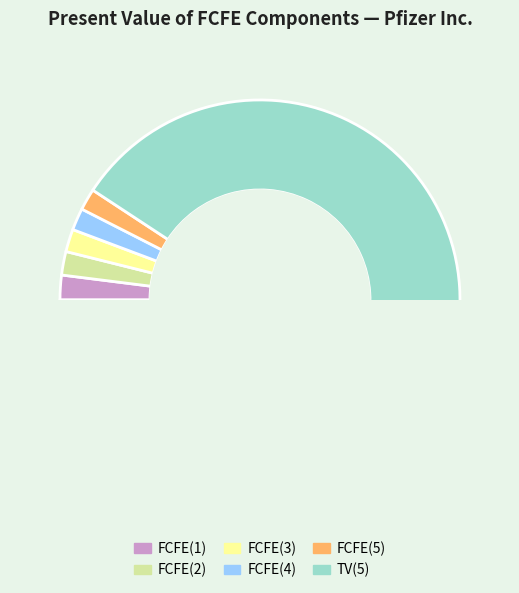

To the nearest percent, what is the difference between the largest and smallest slice percentages?

89%